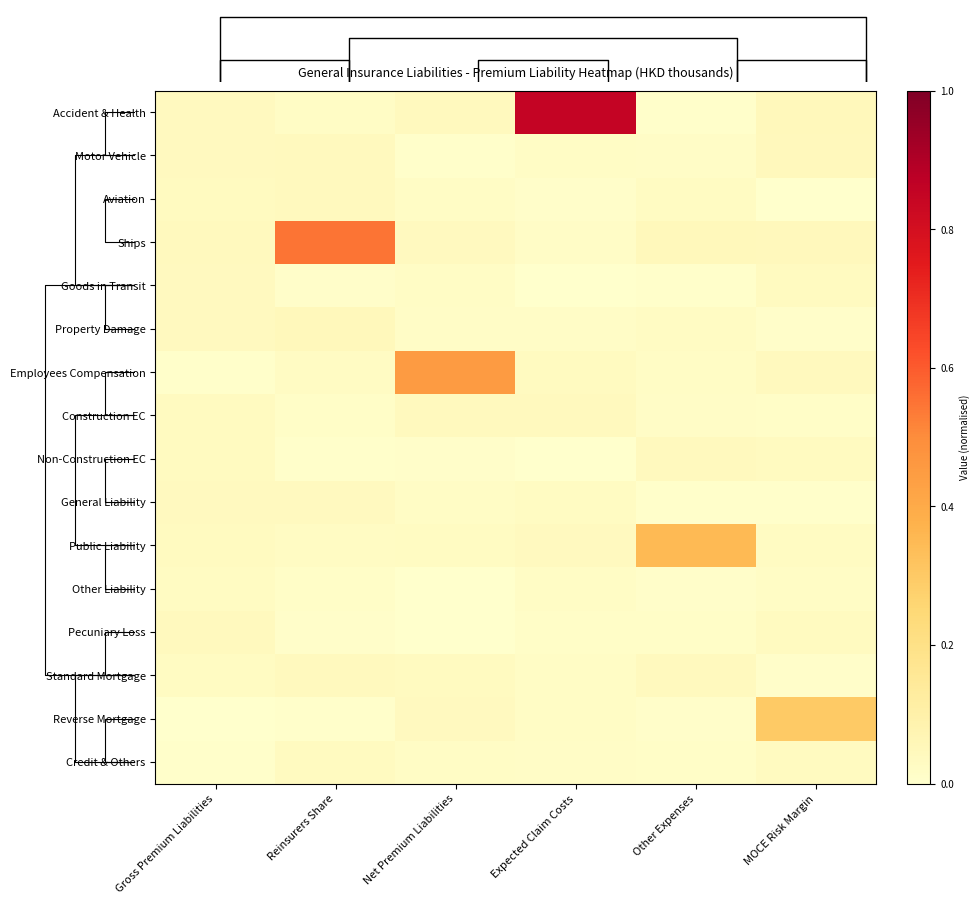

Count the number of categories in the chart.

6